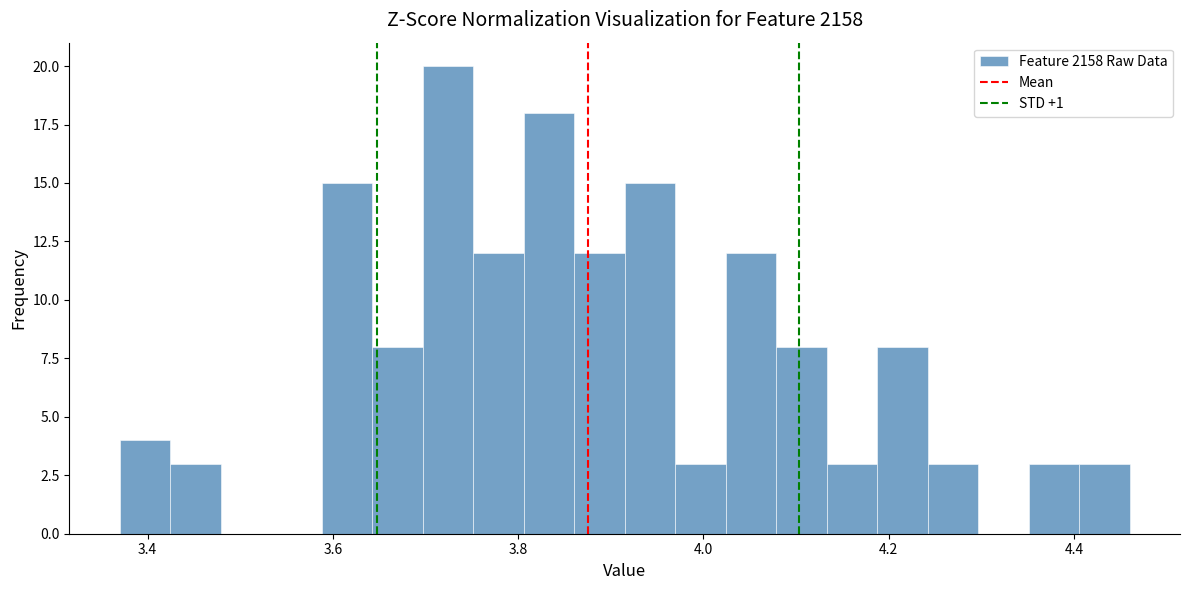

Read against the x-axis, roughly where is the centre of the tallest bar?

3.72